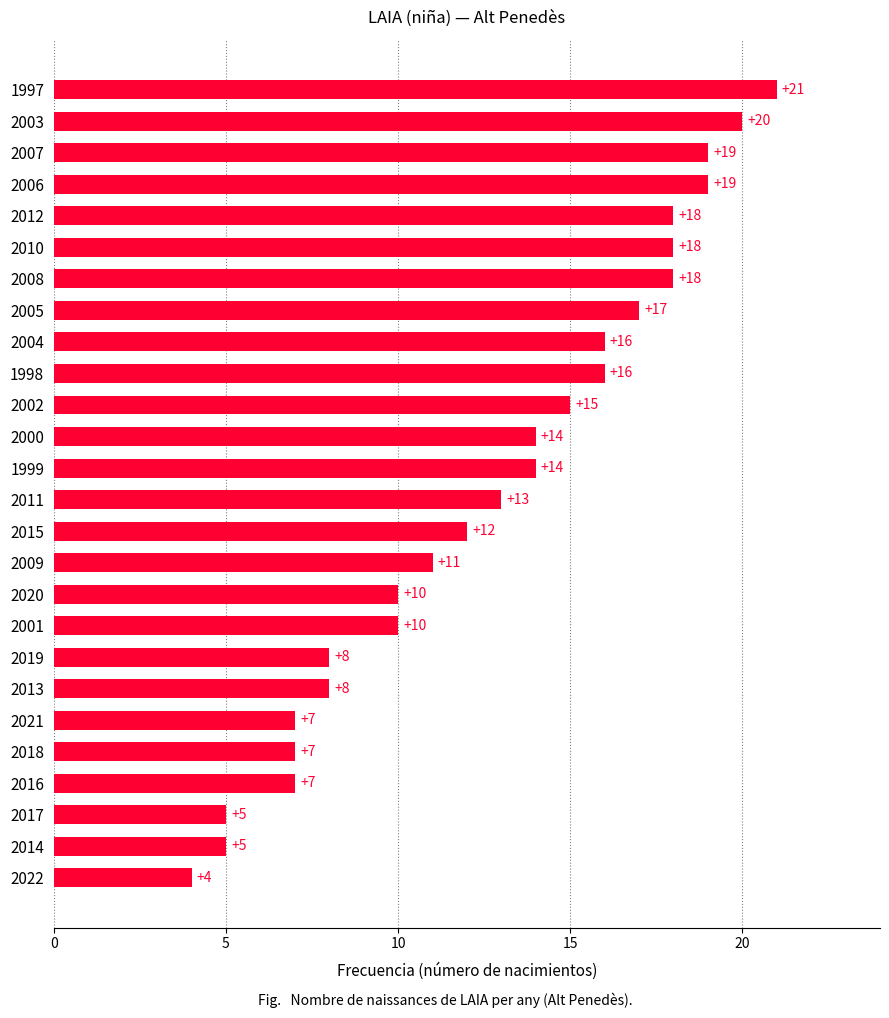

How many bars are there in total?

26